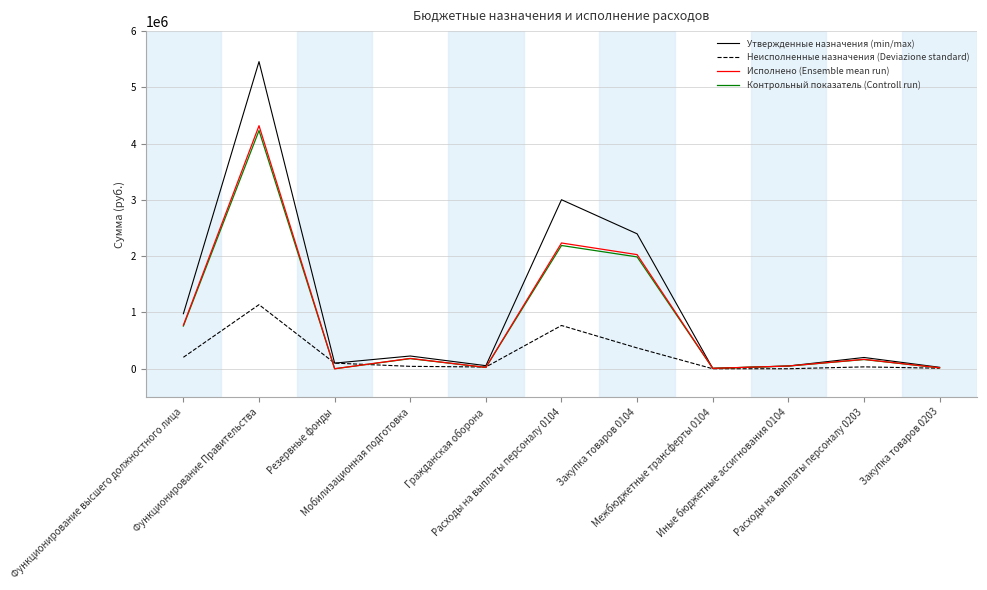

What is the maximum value for Исполнено (Ensemble mean run)?

4319126.2